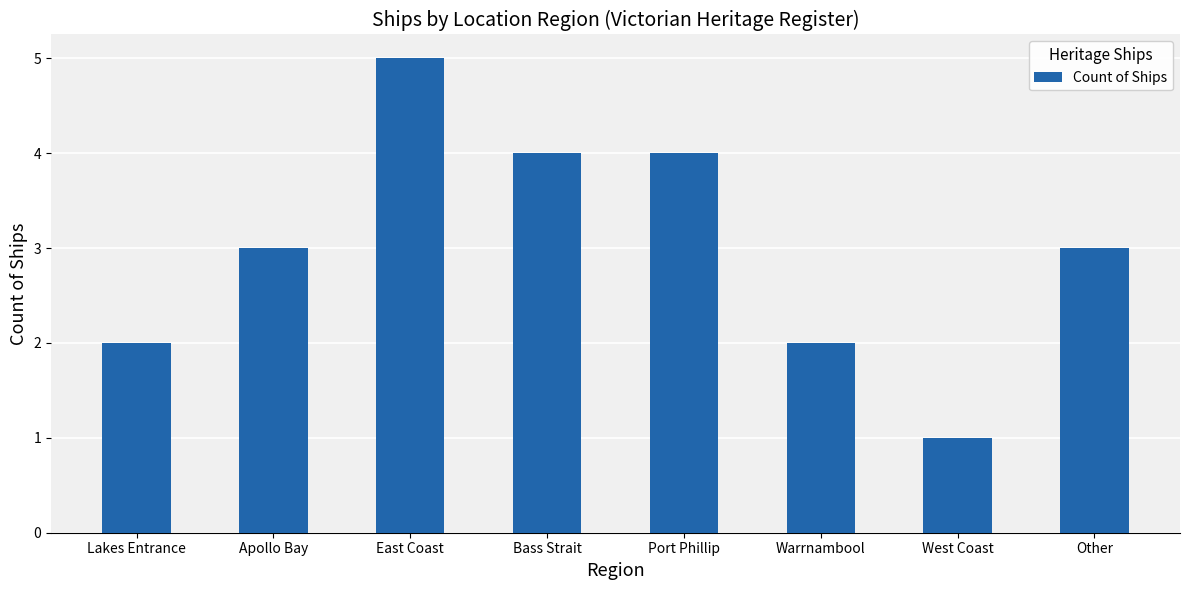

Which category has the lowest value across all series?

West Coast